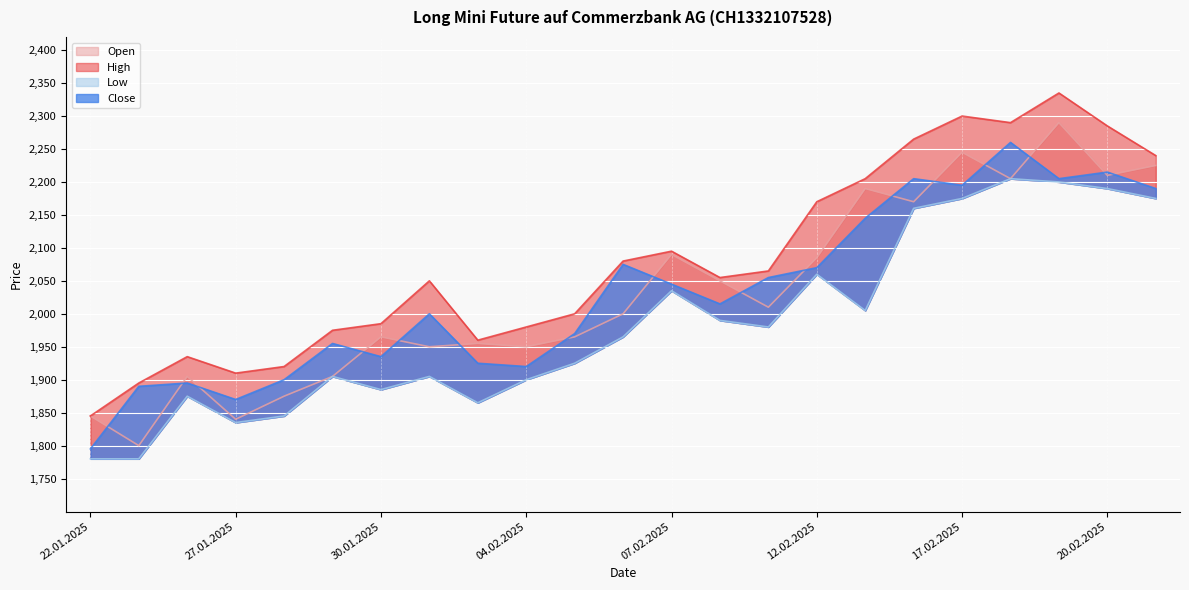

What is the difference between the highest and lowest values at 07.02.2025?

60